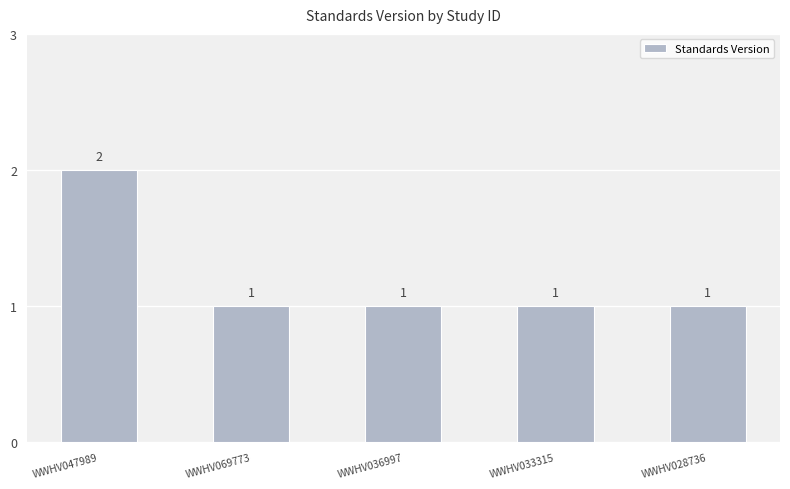

What value does the data have at WWHV069773?

1